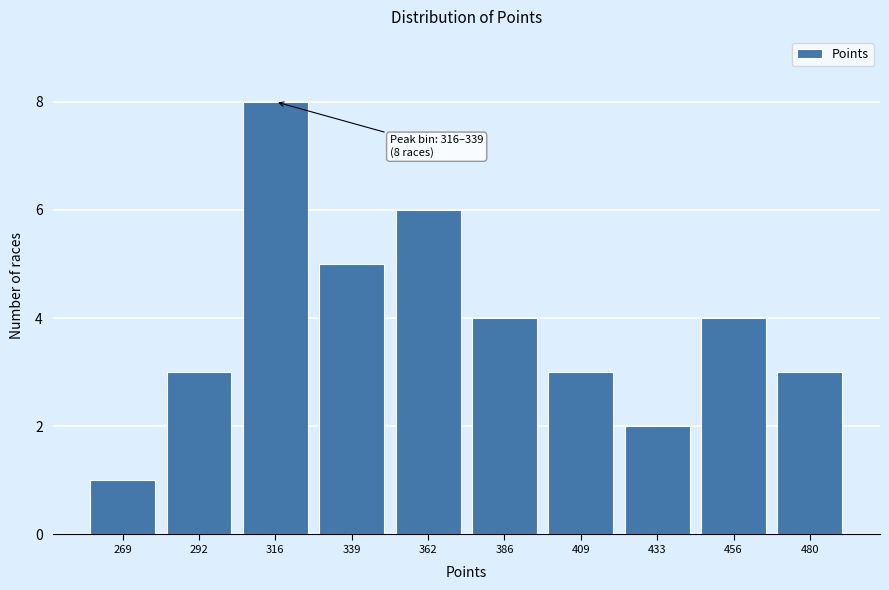

Reading right to left, extract all data points from this chart.

480=3	456=4	433=2	409=3	386=4	362=6	339=5	316=8	292=3	269=1